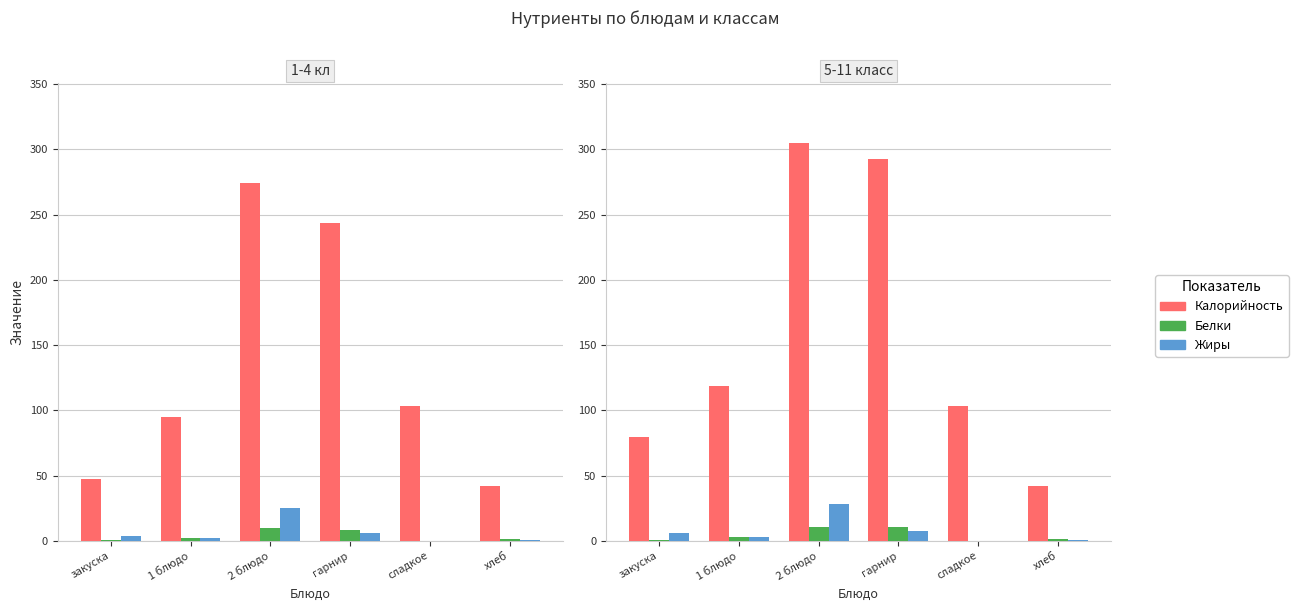

Are the bars horizontal?

No